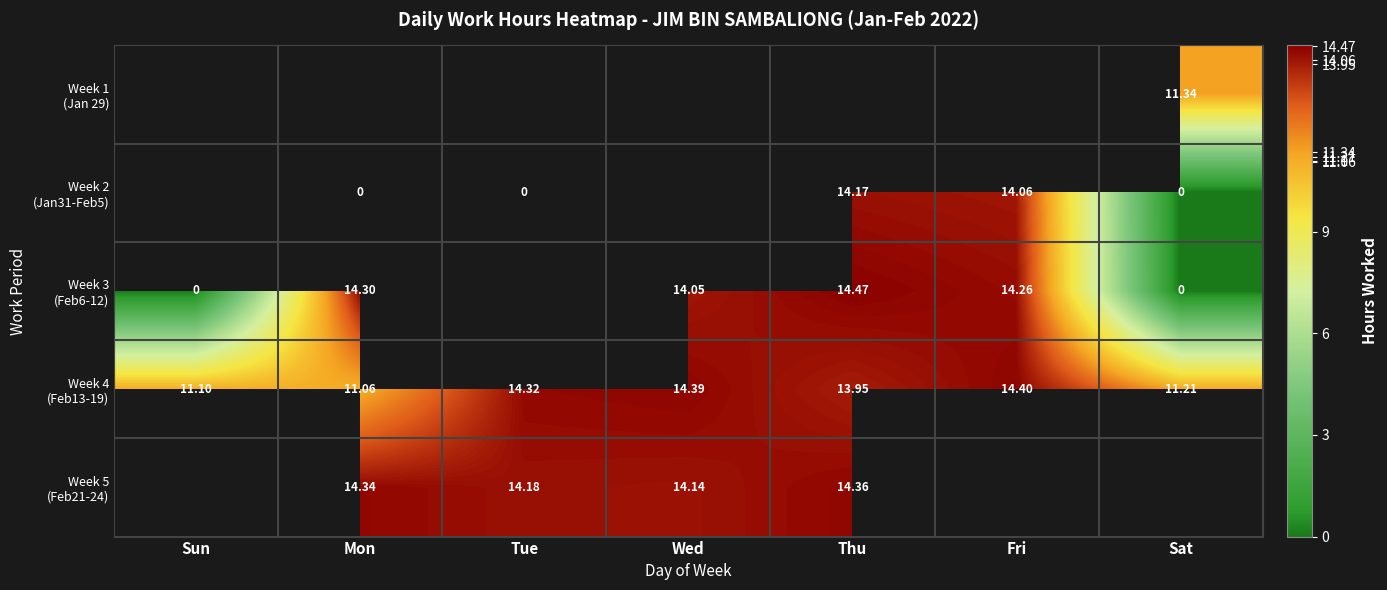

Which series has the largest total across all categories?

Week 4 (Feb13-19)